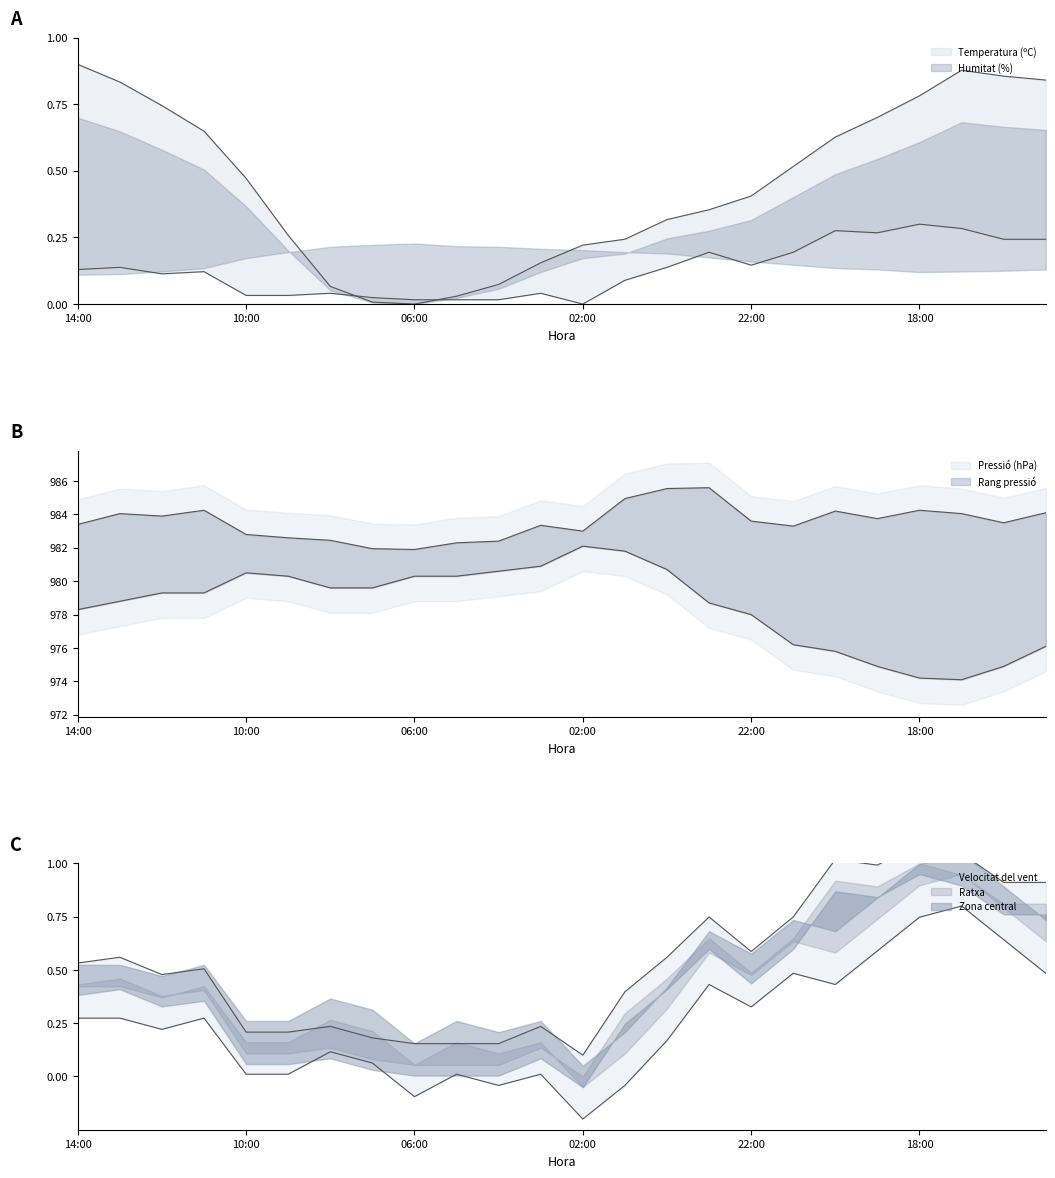

What is the difference between the highest and lowest values at 01:00?

0.4